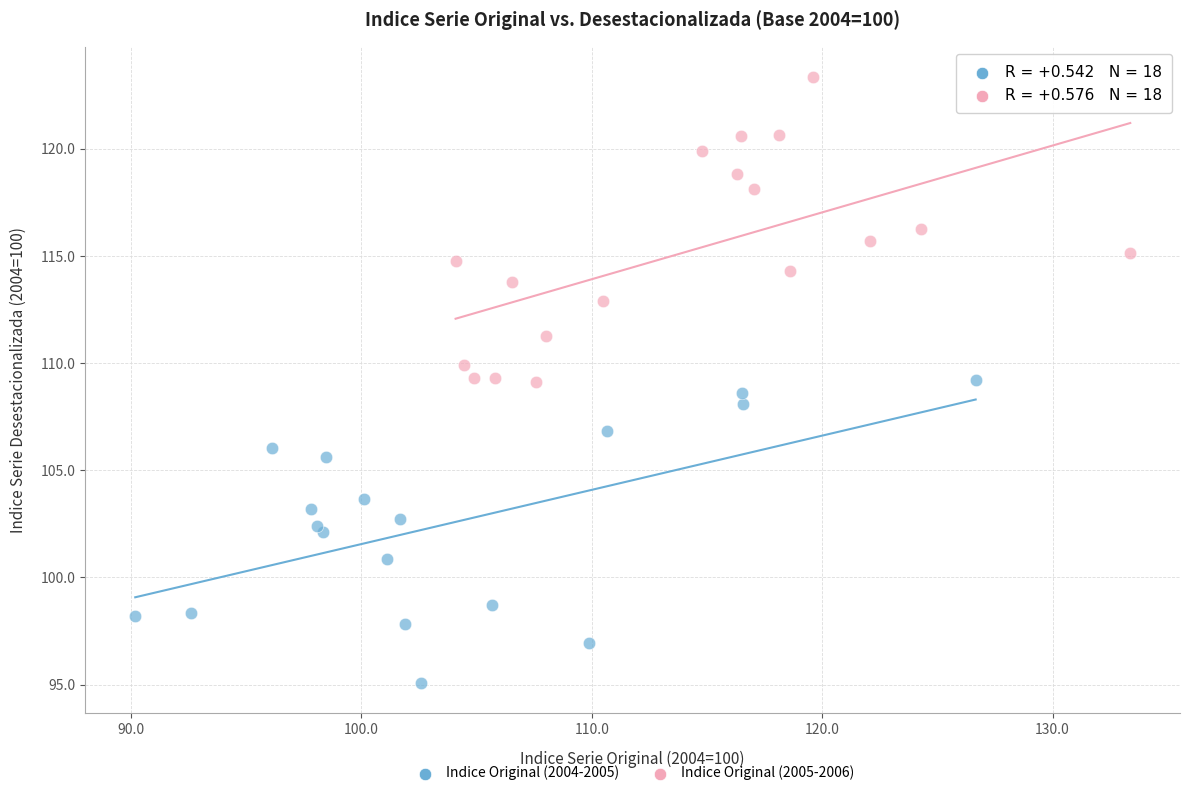

Which series reaches the minimum Y coordinate?

Indice Original (2004-2005)